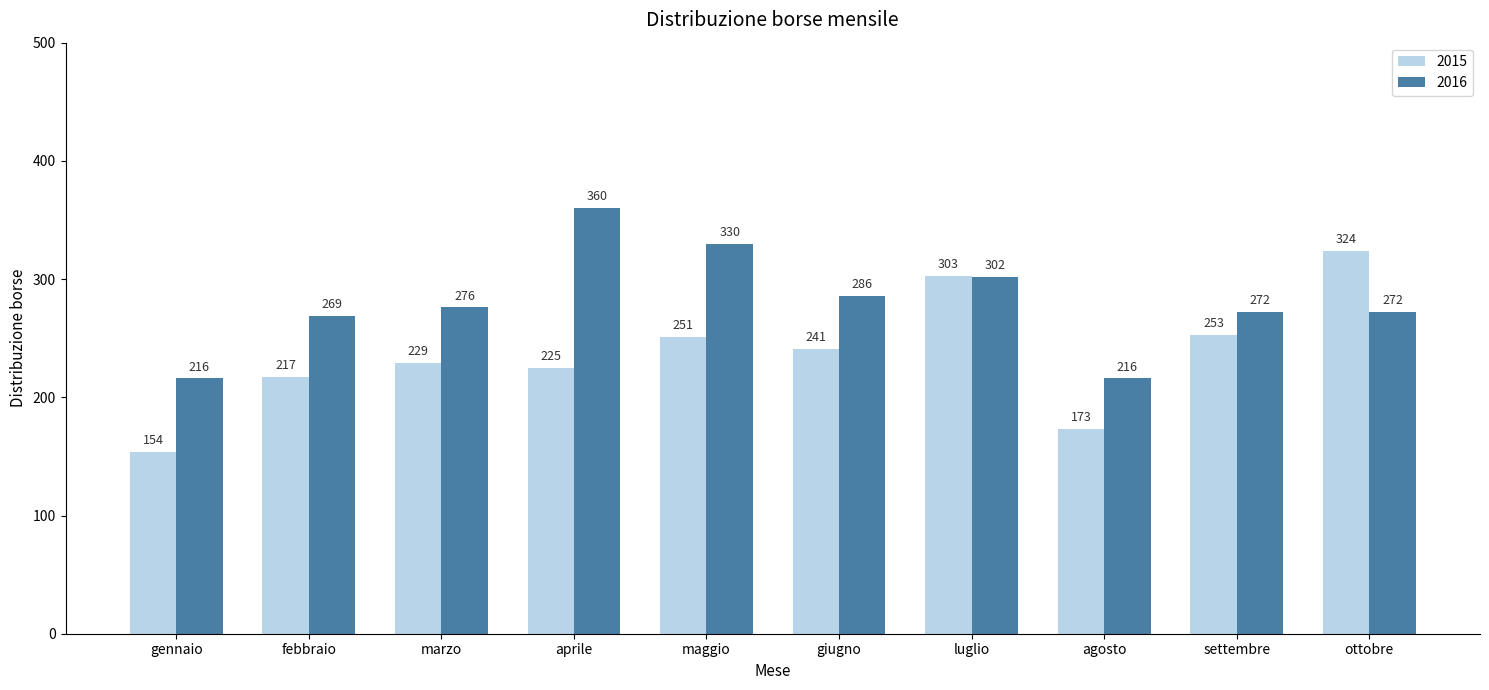

At how many categories does at least one series exceed 202?

10